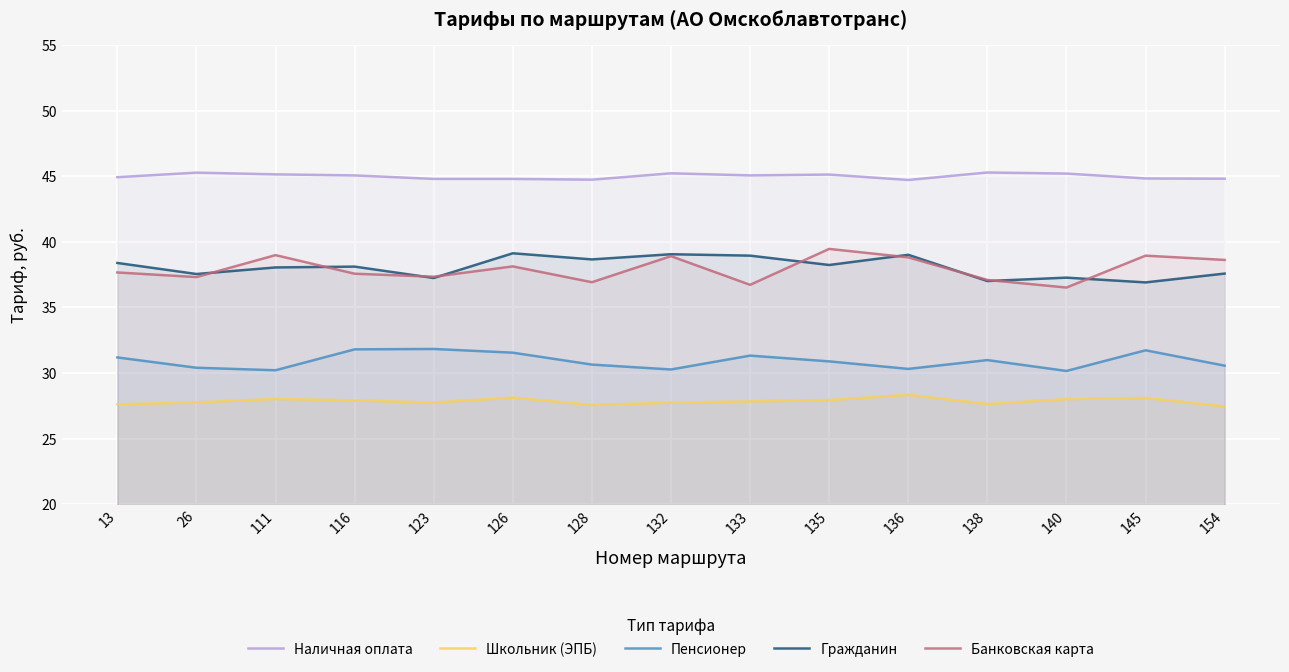

Reading right to left, what are all the values shown in this chart?

Наличная оплата: 44.8	44.8	45.2	45.3	44.7	45.1	45.1	45.2	44.7	44.8	44.8	45.1	45.1	45.3	44.9
Школьник (ЭПБ): 27.5	28.1	28.0	27.6	28.3	27.9	27.8	27.8	27.6	28.1	27.7	27.9	28.0	27.8	27.6
Пенсионер: 30.6	31.7	30.2	31.0	30.3	30.9	31.3	30.3	30.6	31.6	31.8	31.8	30.2	30.4	31.2
Гражданин: 37.6	36.9	37.3	37.0	39.0	38.2	38.9	39.1	38.7	39.1	37.2	38.1	38.0	37.5	38.4
Банковская карта: 38.6	38.9	36.5	37.1	38.8	39.5	36.7	38.9	36.9	38.1	37.3	37.6	39.0	37.3	37.7